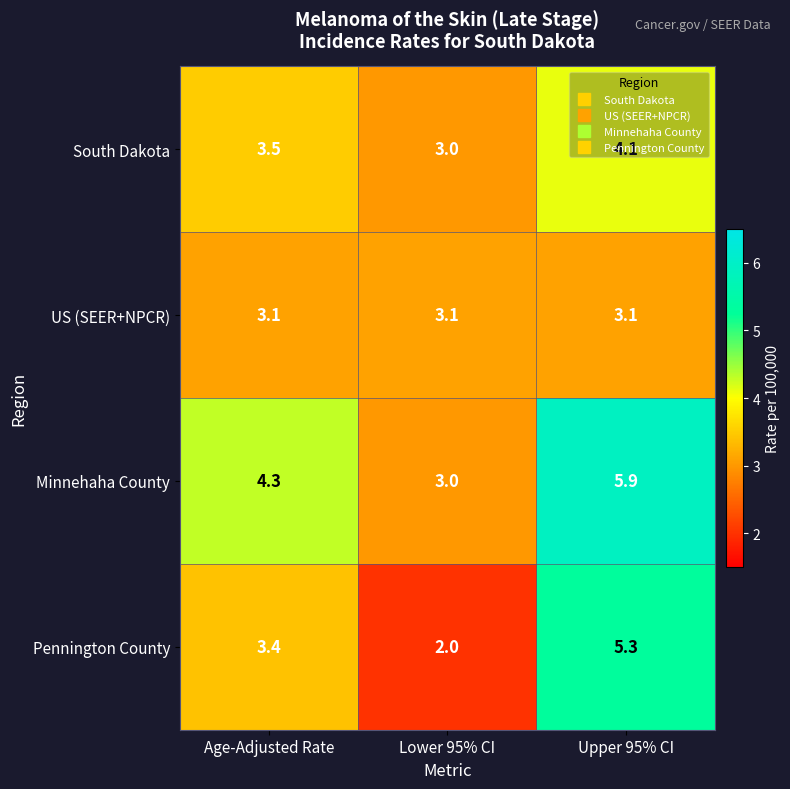

What is the sum of all Minnehaha County values?

13.2